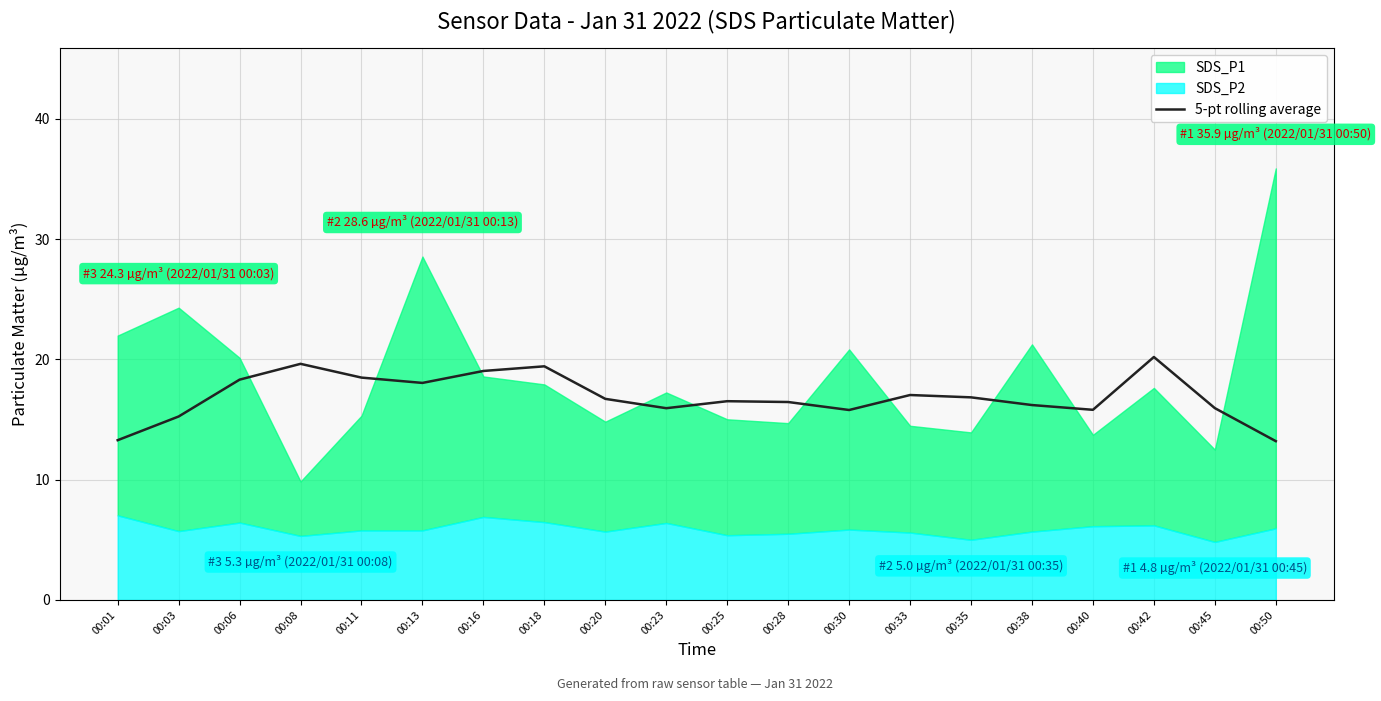

Read the value at 00:35.

16.8